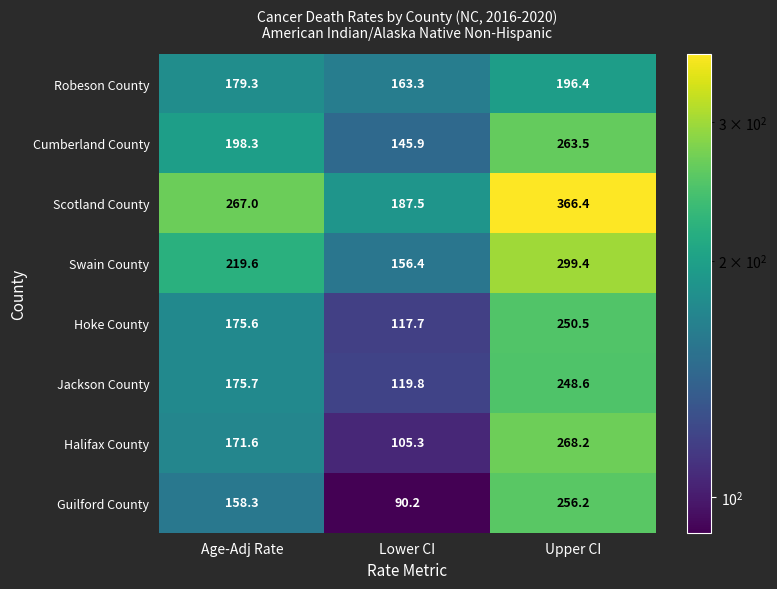

The value of Jackson County at Upper CI is 137.0. True or false?

False